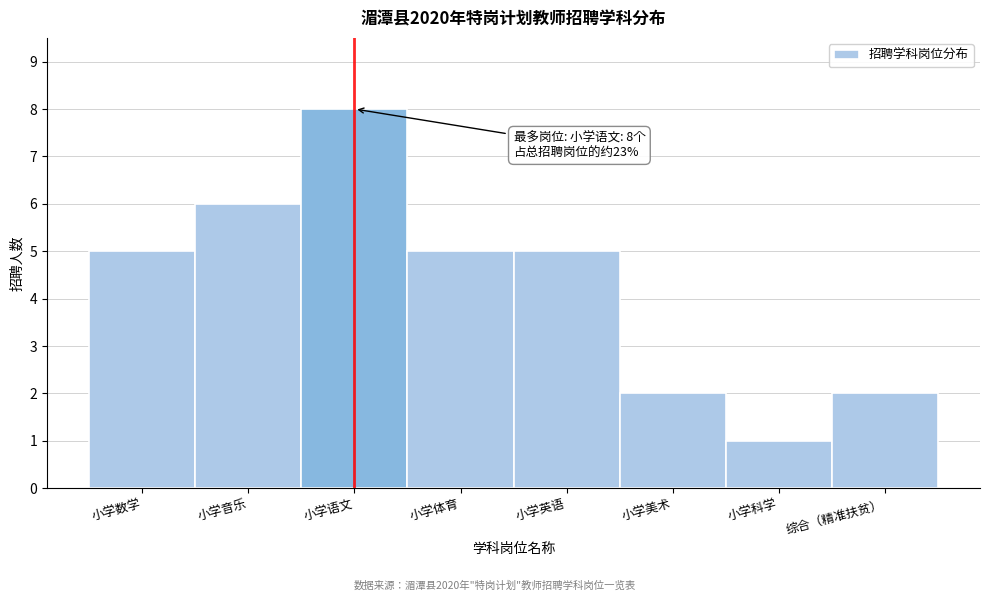

Reading right to left, extract all data points from this chart.

2	1	2	5	5	8	6	5